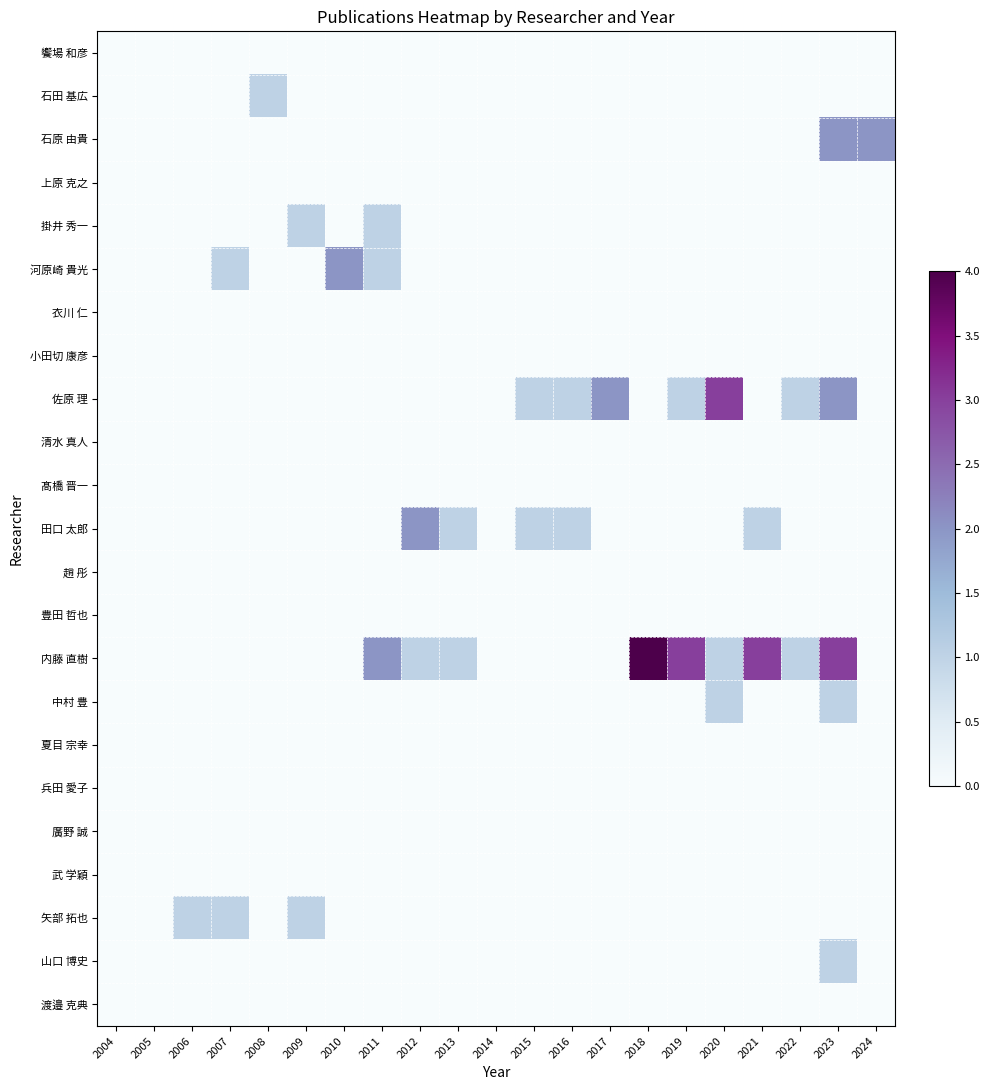

Which series has the widest spread of values?

内藤 直樹